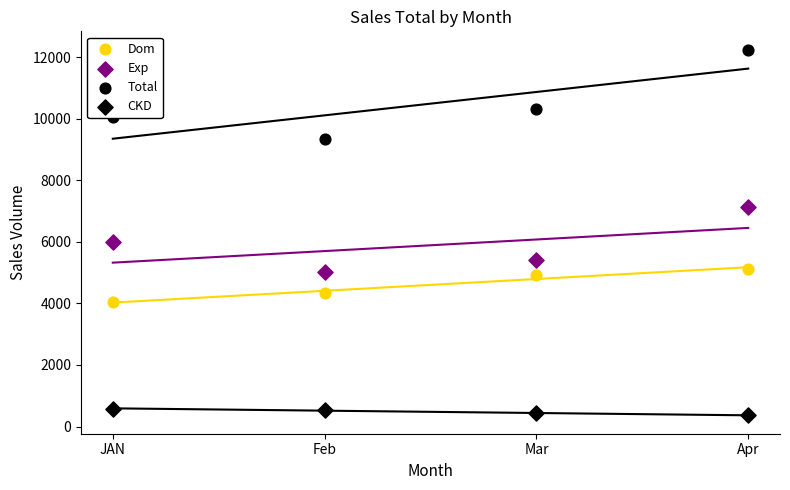

Which series reaches the minimum Y coordinate?

CKD